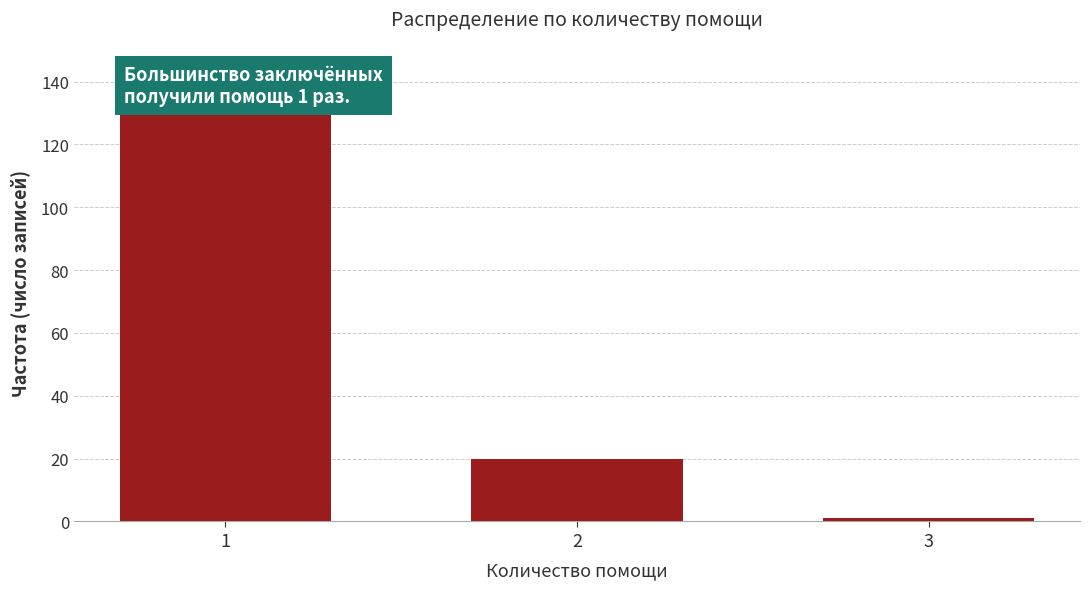

Reading left to right, extract all data points from this chart.

1=132	2=20	3=1